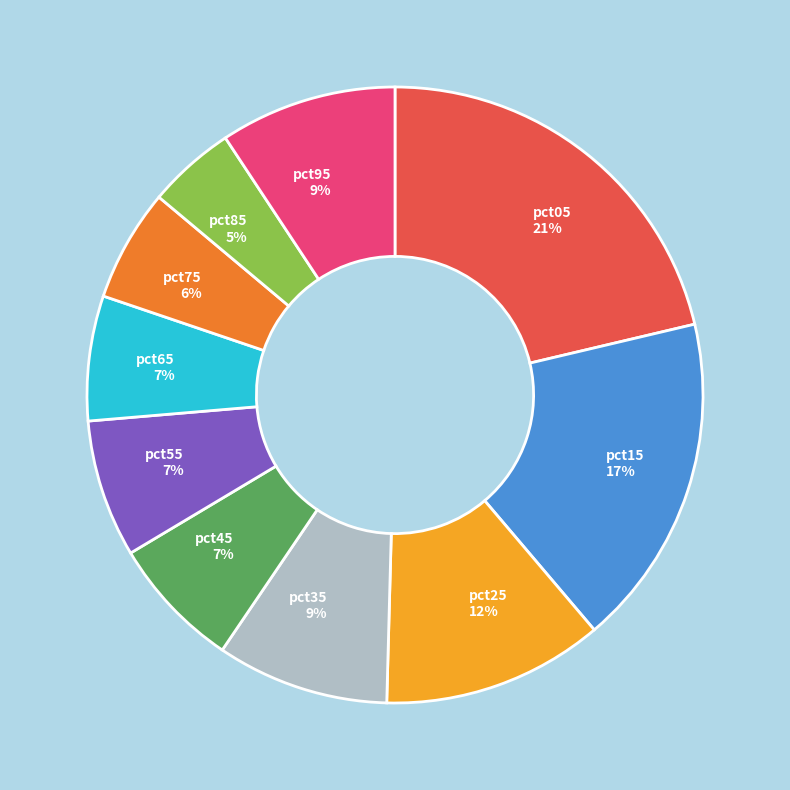

To the nearest percent, what is the average slice percentage?

10%